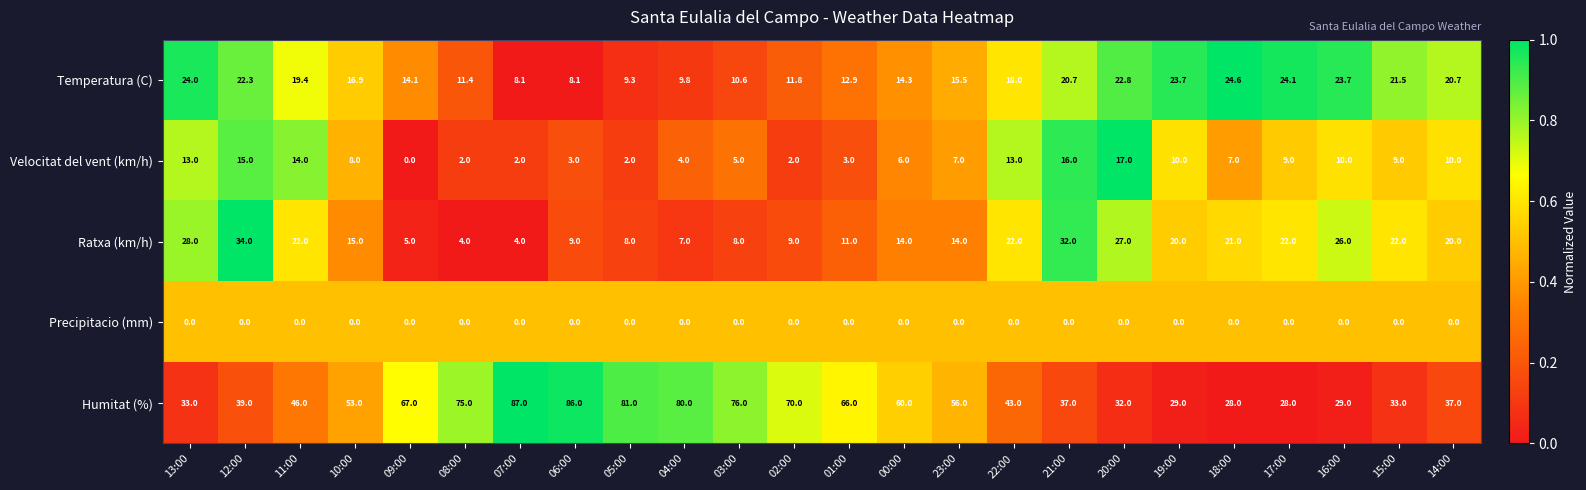

At which label does Ratxa (km/h) first exceed 20?

13:00